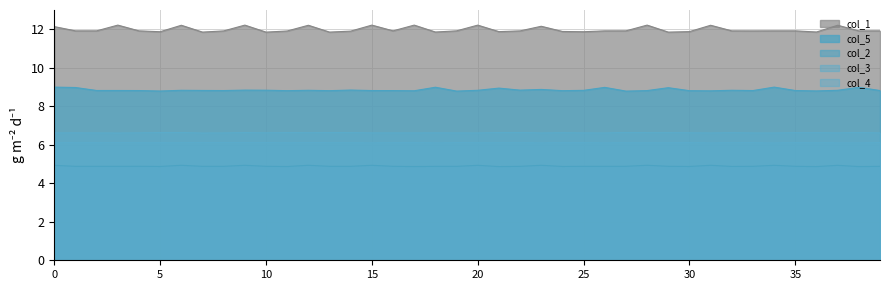

What is the spread (max minus min) of values at 11?

7.0